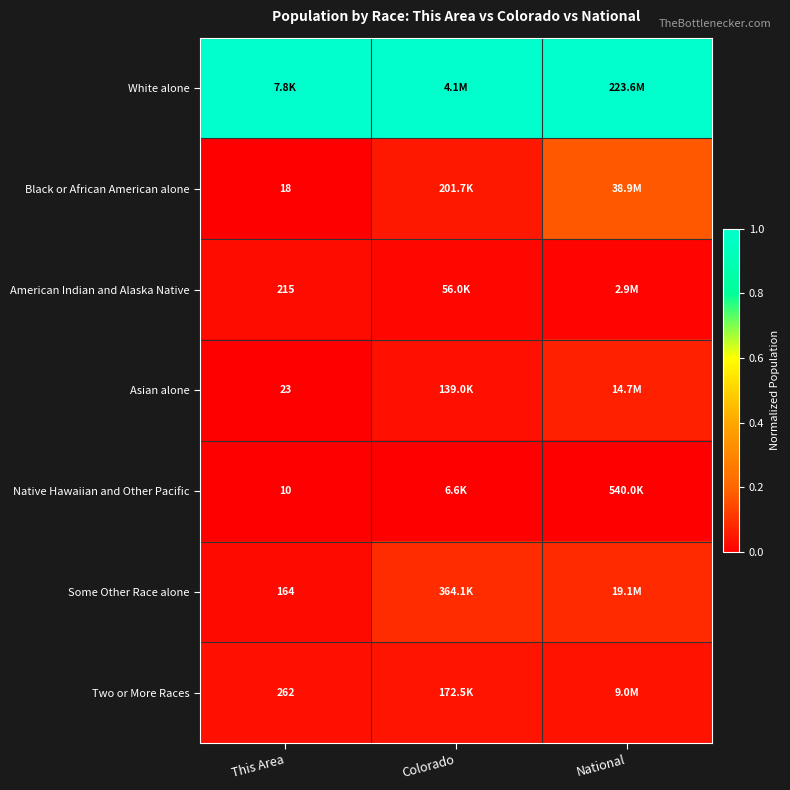

At Colorado, list the series in order from largest to smallest.

White alone, Some Other Race alone, Black or African American alone, Two or More Races, Asian alone, American Indian and Alaska Native, Native Hawaiian and Other Pacific